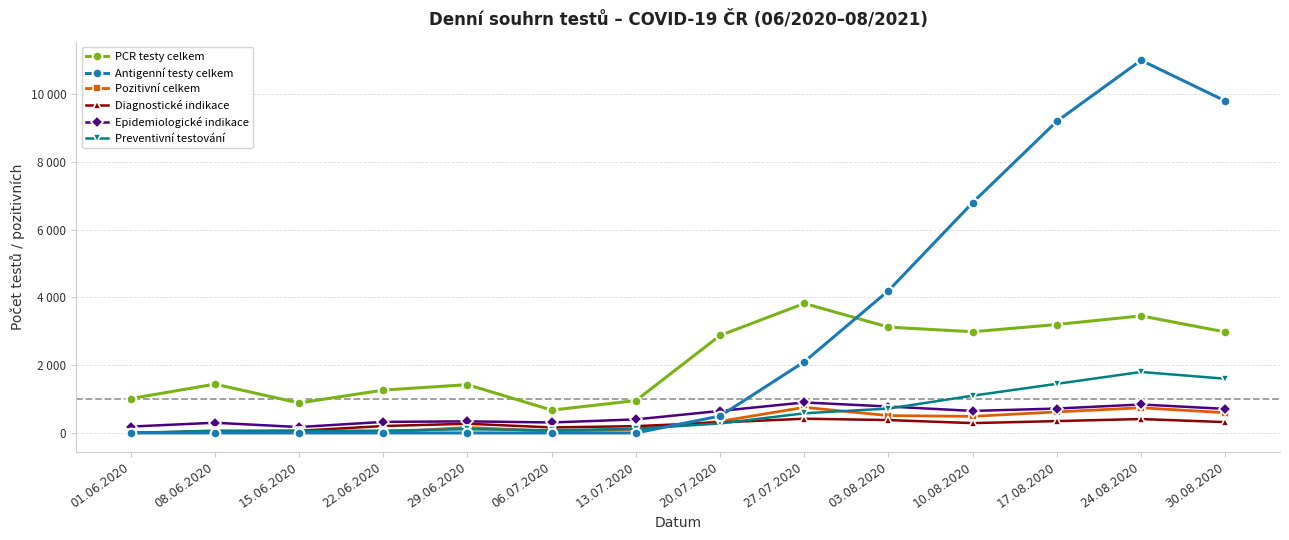

How many times do Preventivní testování and Diagnostické indikace cross each other?

2